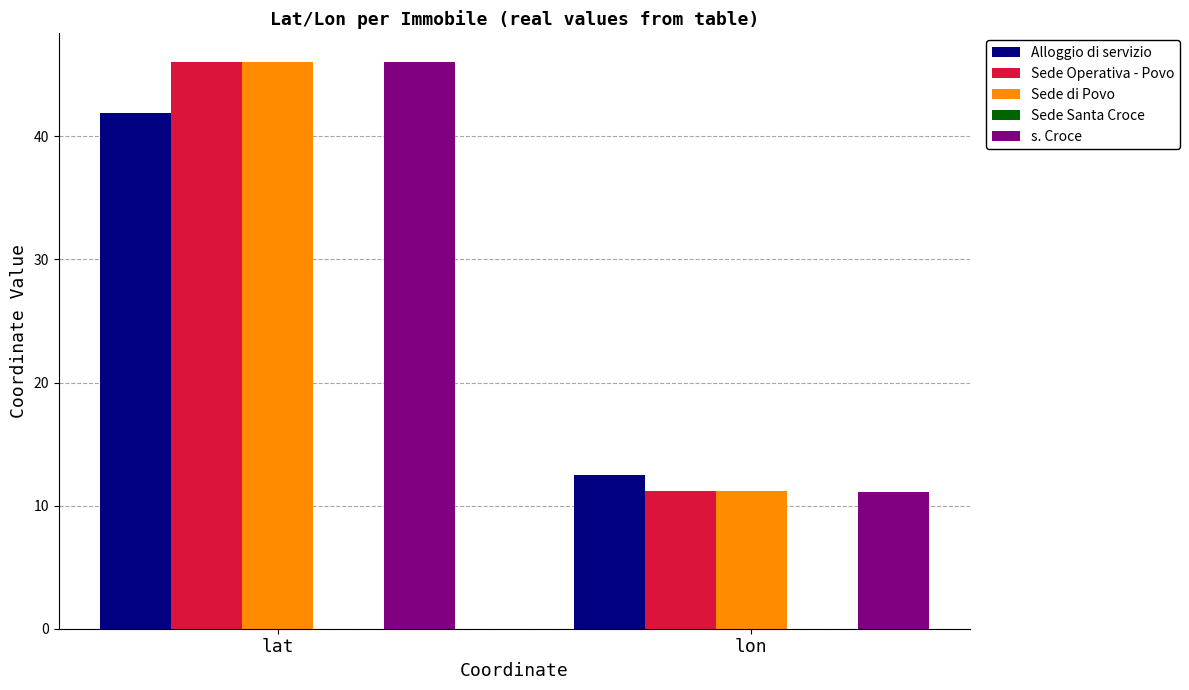

Which series has the widest spread of values?

s. Croce